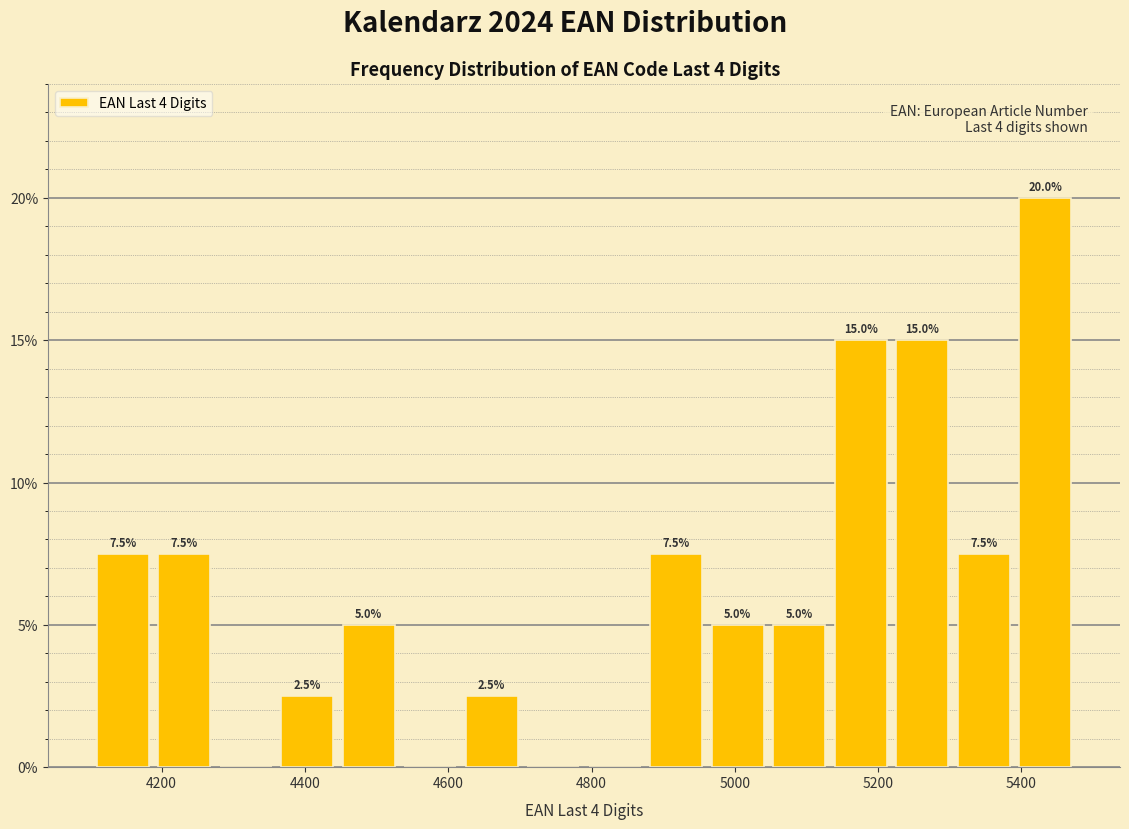

Which range on the x-axis has the tallest bar?

5400 to 5480